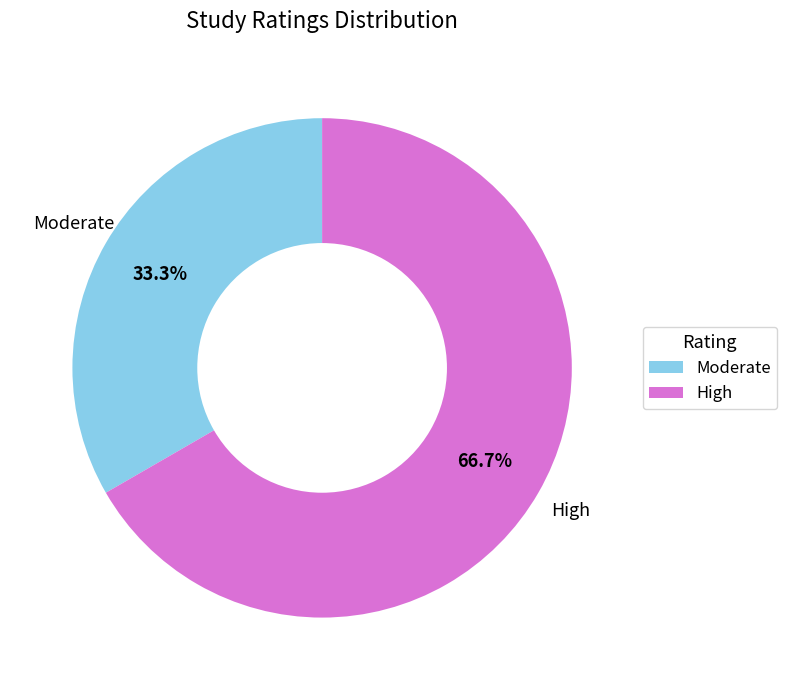

What is the majority slice?

High